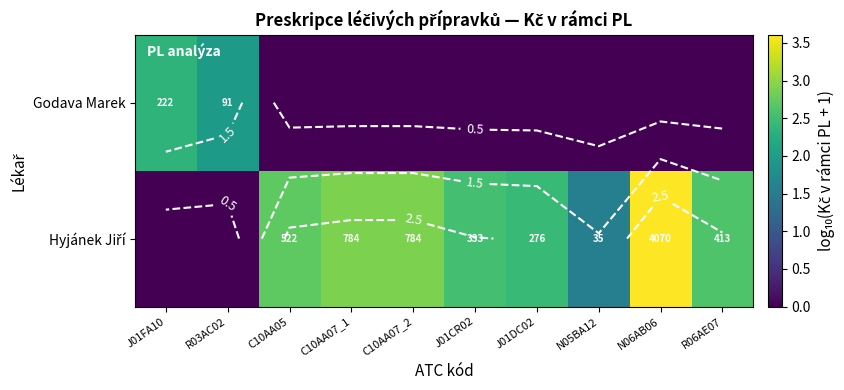

At which label is Godava Marek closest to 1?

R03AC02